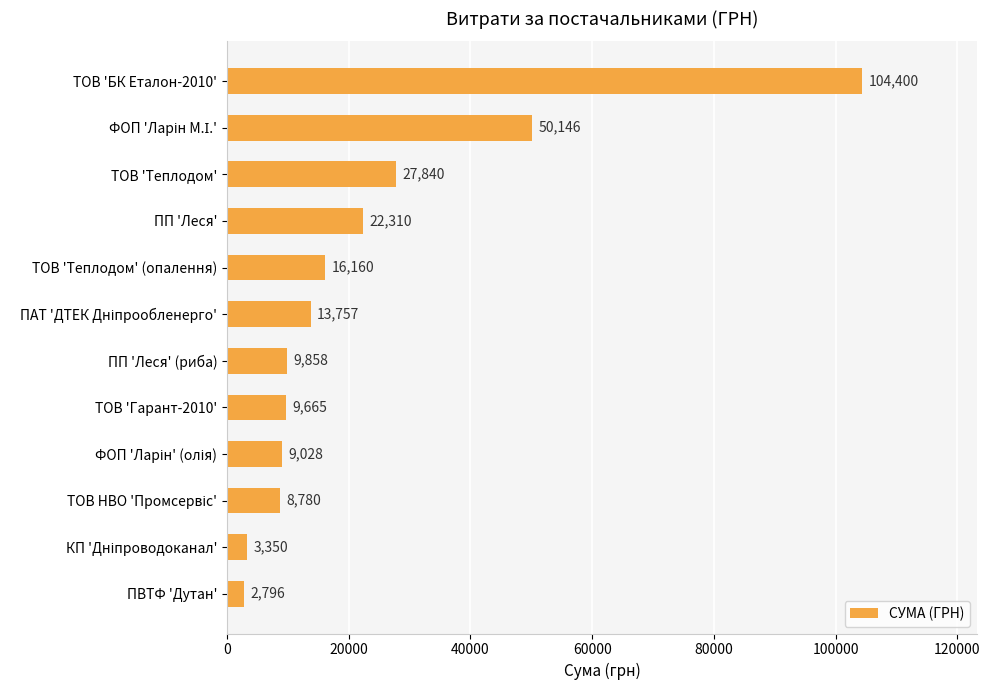

How many data points are above 13757?

6